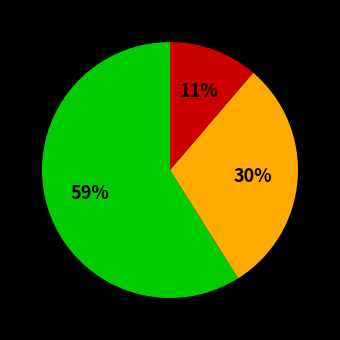

To the nearest percent, what is the average slice percentage?

33%